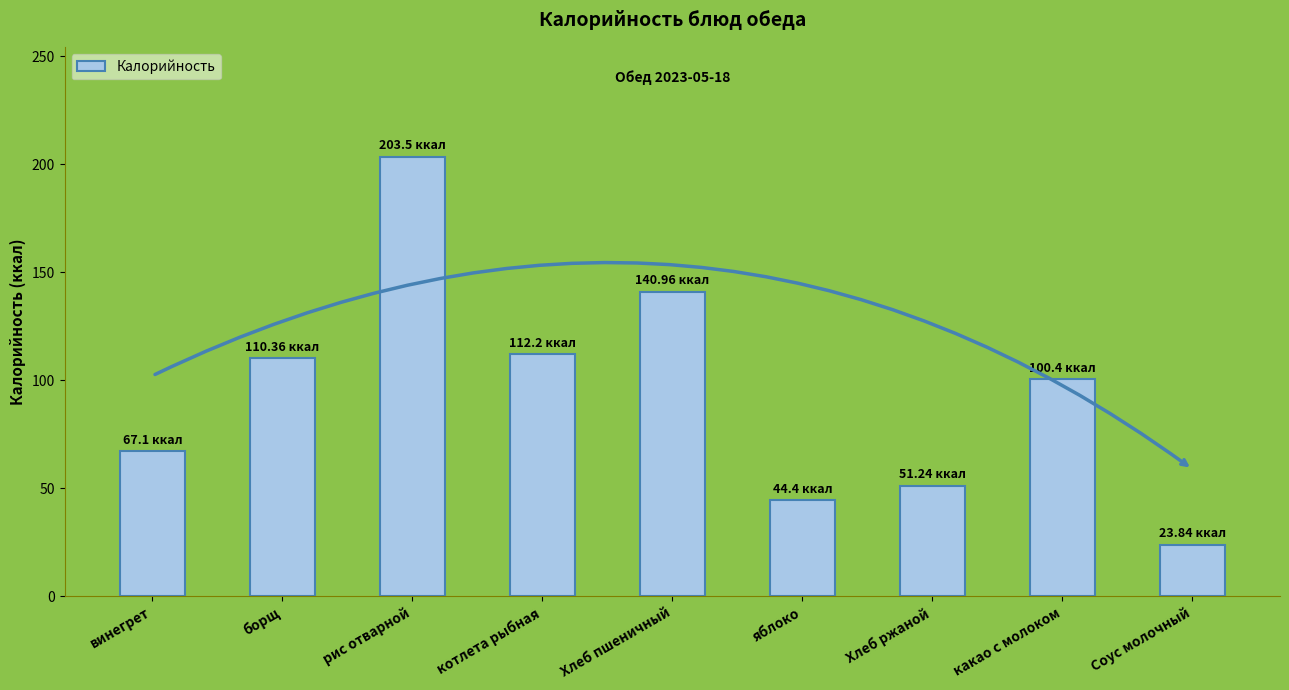

What is the label of the 9th bar from the right?

винегрет